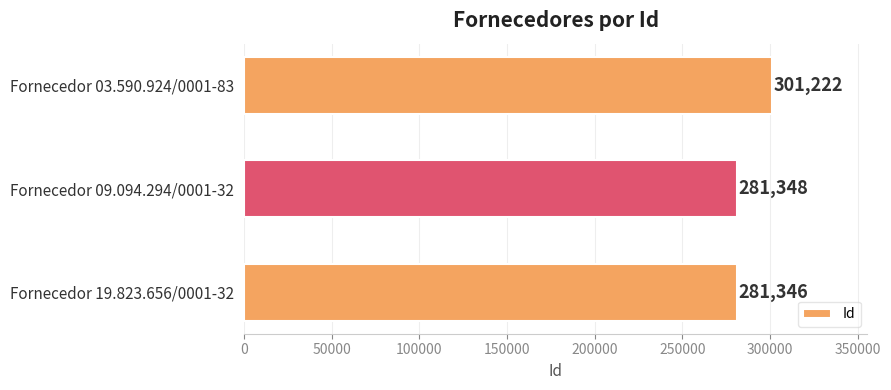

What is the average value?

287972